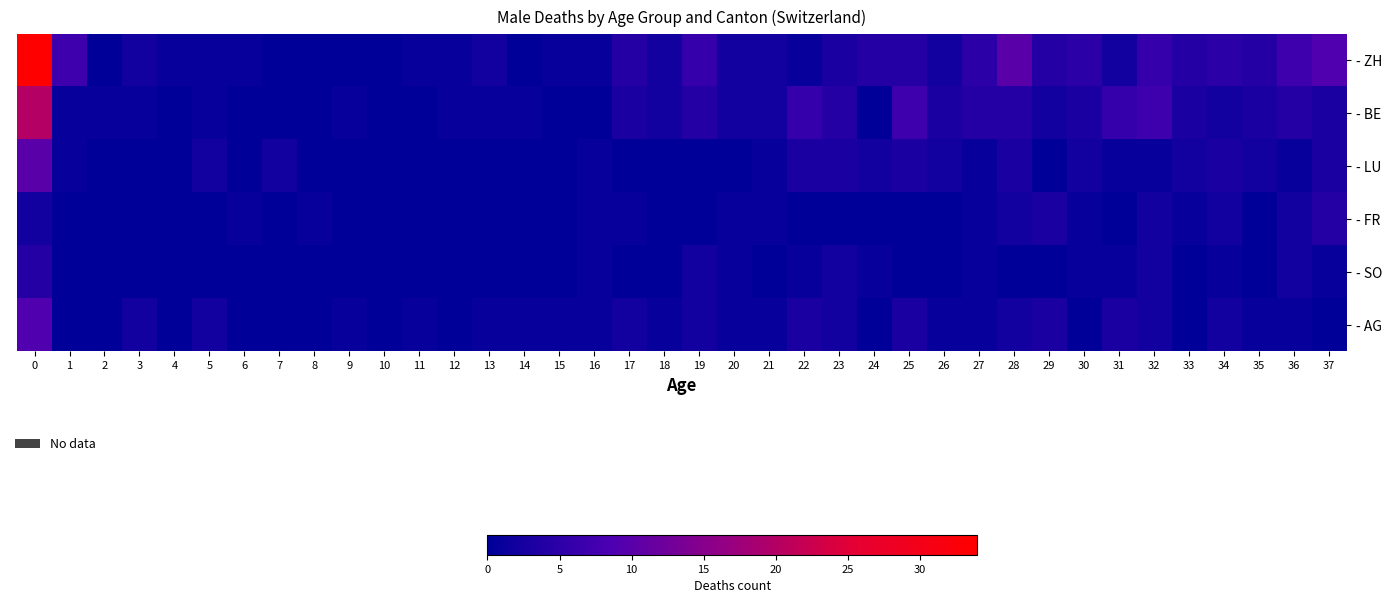

Which series has the largest range (max minus min)?

row_0